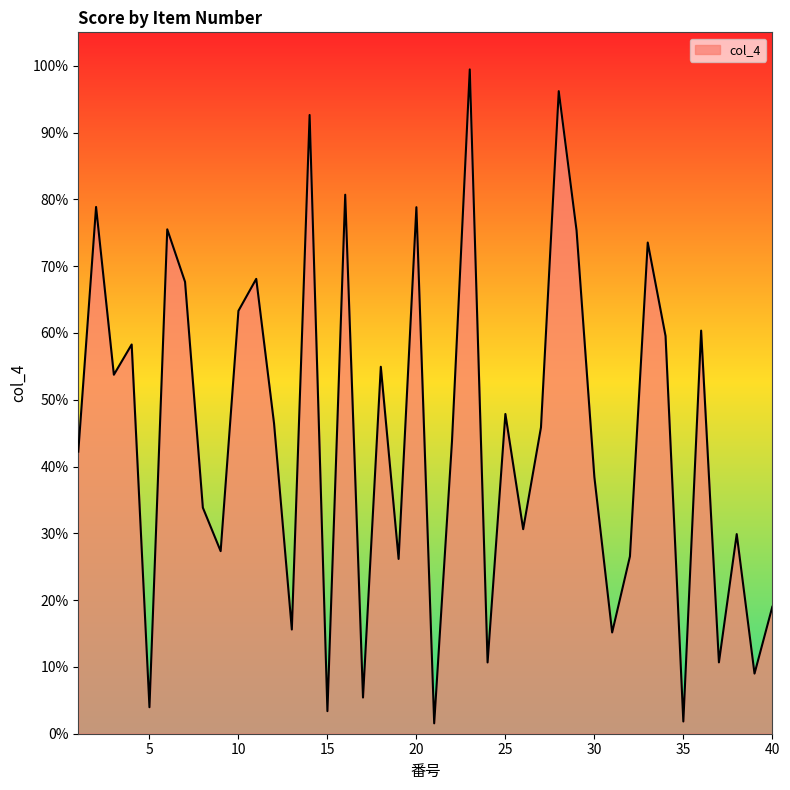

Reading left to right, list all the values displayed in this chart.

0.4	0.8	0.5	0.6	0.0	0.8	0.7	0.3	0.3	0.6	0.7	0.5	0.2	0.9	0.0	0.8	0.1	0.5	0.3	0.8	0.0	0.4	1.0	0.1	0.5	0.3	0.5	1.0	0.8	0.4	0.2	0.3	0.7	0.6	0.0	0.6	0.1	0.3	0.1	0.2